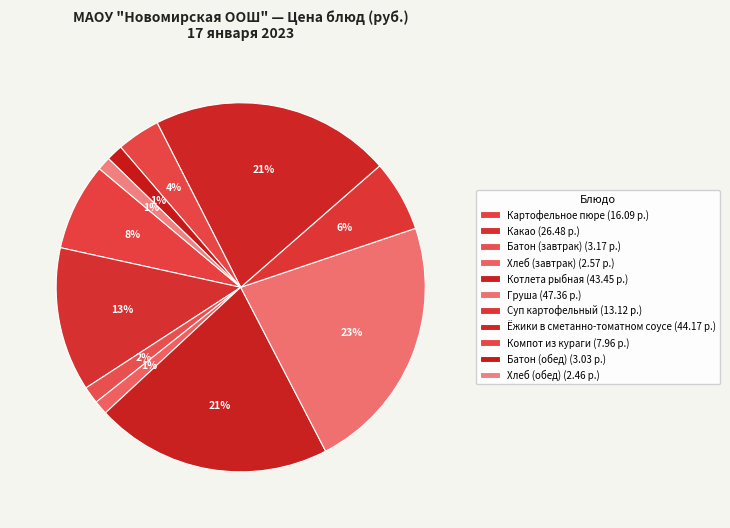

How many segments does this pie chart have?

11